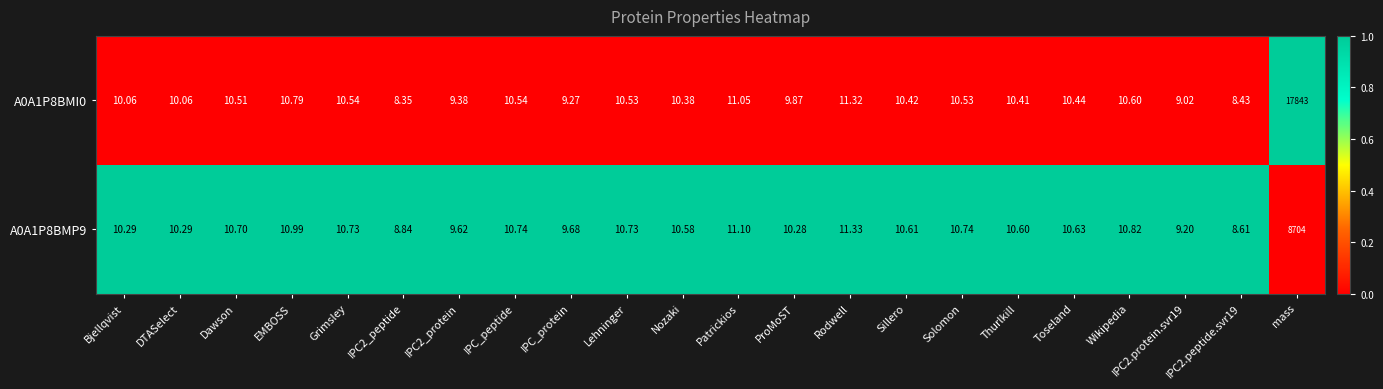

At which category does the chart reach its peak across all series?

mass